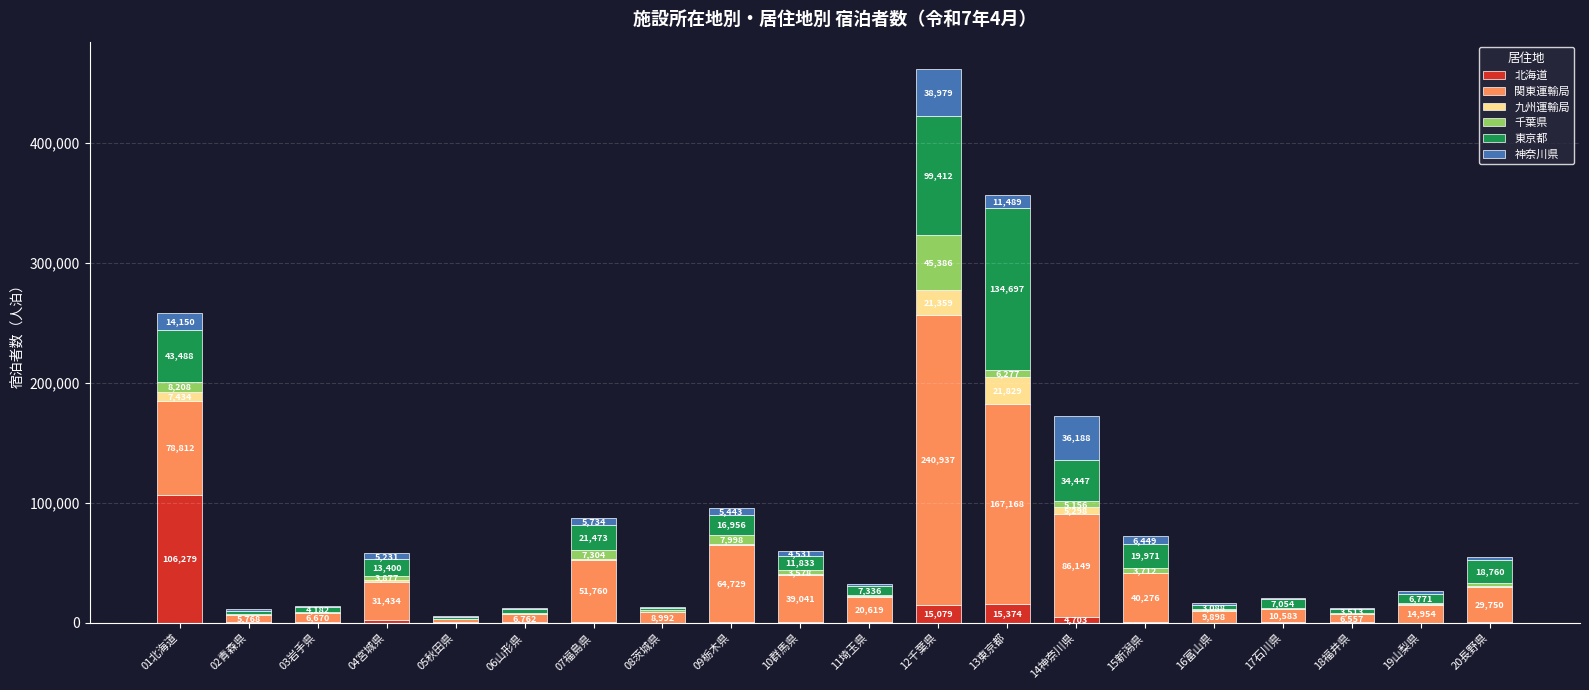

What is the total value across all series at 15新潟県?

71916